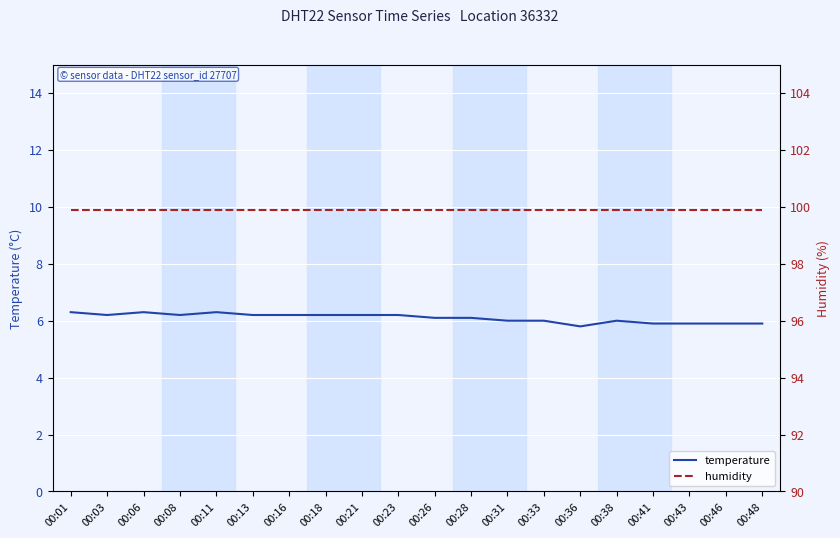

Reading left to right, extract all data points from this chart.

temperature: 00:01=6.3	00:03=6.2	00:06=6.3	00:08=6.2	00:11=6.3	00:13=6.2	00:16=6.2	00:18=6.2	00:21=6.2	00:23=6.2	00:26=6.1	00:28=6.1	00:31=6.0	00:33=6.0	00:36=5.8	00:38=6.0	00:41=5.9	00:43=5.9	00:46=5.9	00:48=5.9
humidity: 00:01=99.9	00:03=99.9	00:06=99.9	00:08=99.9	00:11=99.9	00:13=99.9	00:16=99.9	00:18=99.9	00:21=99.9	00:23=99.9	00:26=99.9	00:28=99.9	00:31=99.9	00:33=99.9	00:36=99.9	00:38=99.9	00:41=99.9	00:43=99.9	00:46=99.9	00:48=99.9